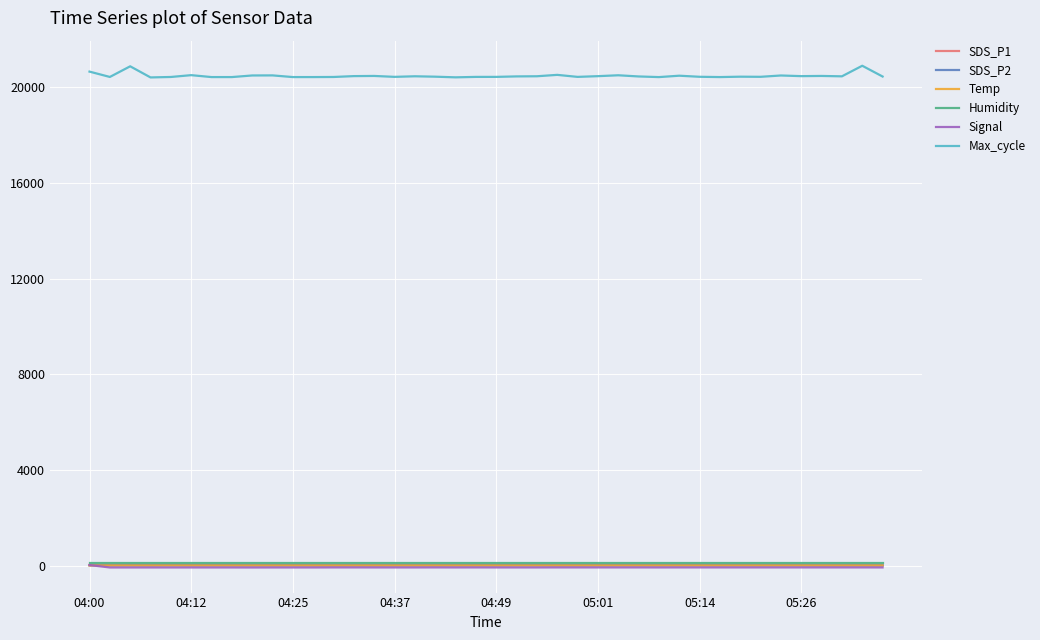

What is the highest value of the Max_cycle series?

20897.0